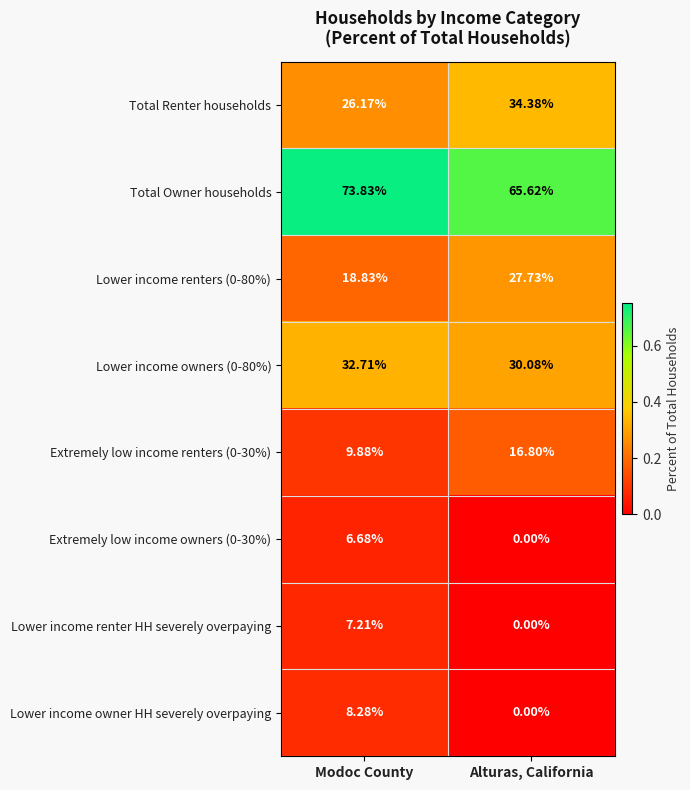

At which label is Total Renter households closest to 30?

Modoc County